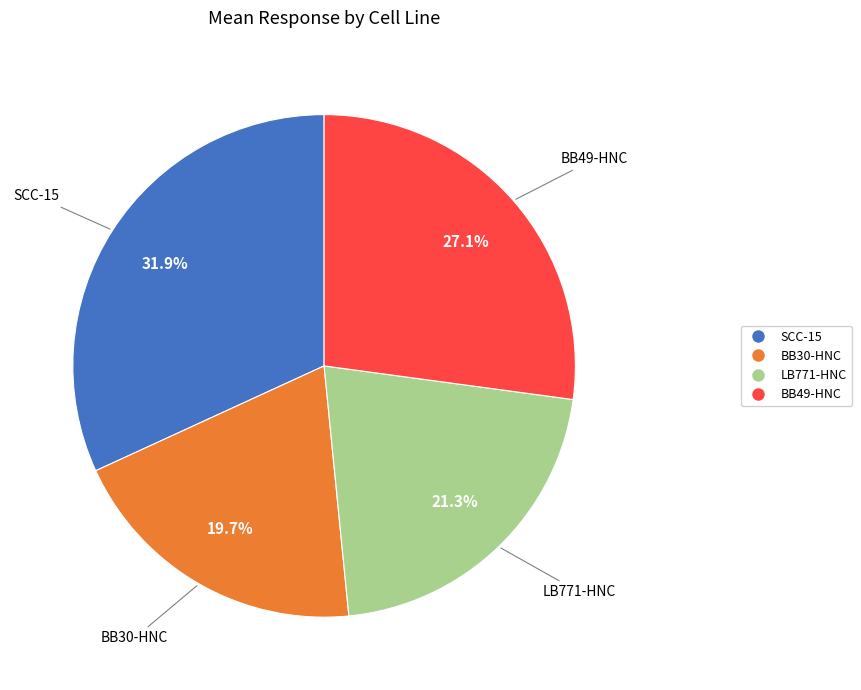

To the nearest percent, what is the difference between the largest and smallest slice percentages?

12%